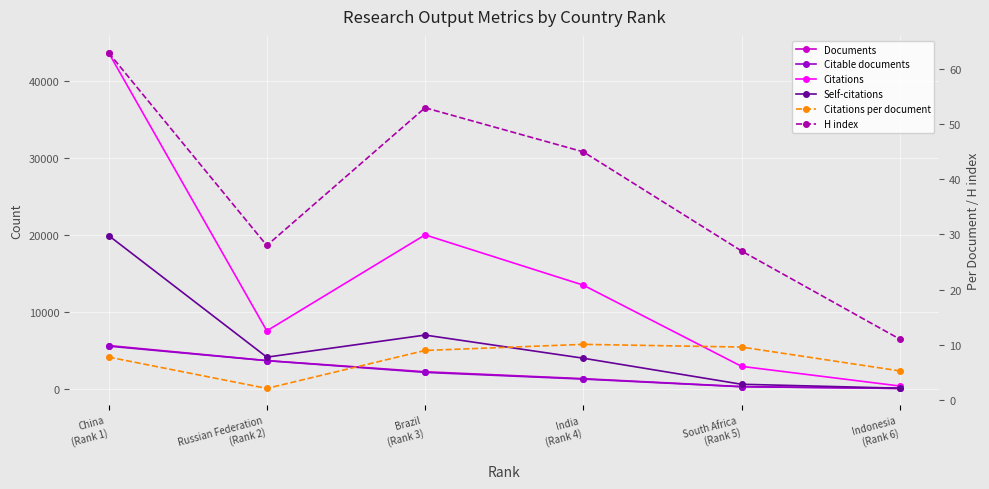

What is the spread (max minus min) of values at India
(Rank 4)?

13492.0